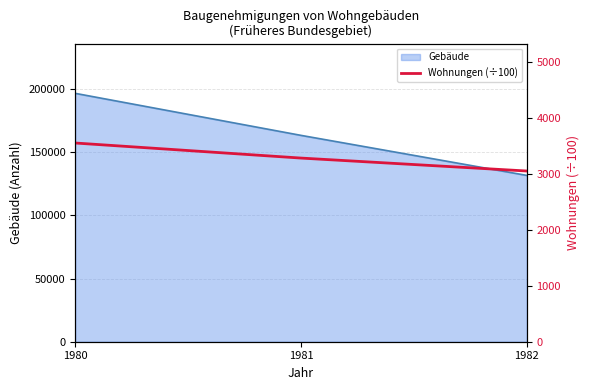

What is the lowest value of the Gebäude series?

131574